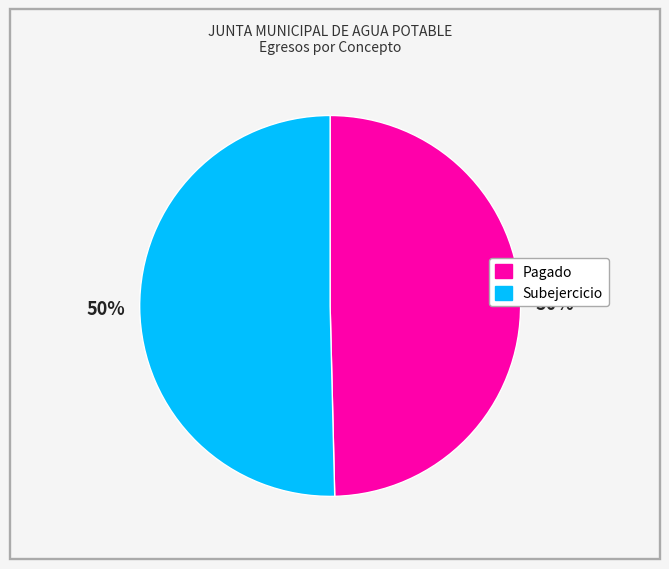

Combined, do Pagado and Subejercicio account for over 50%?

Yes